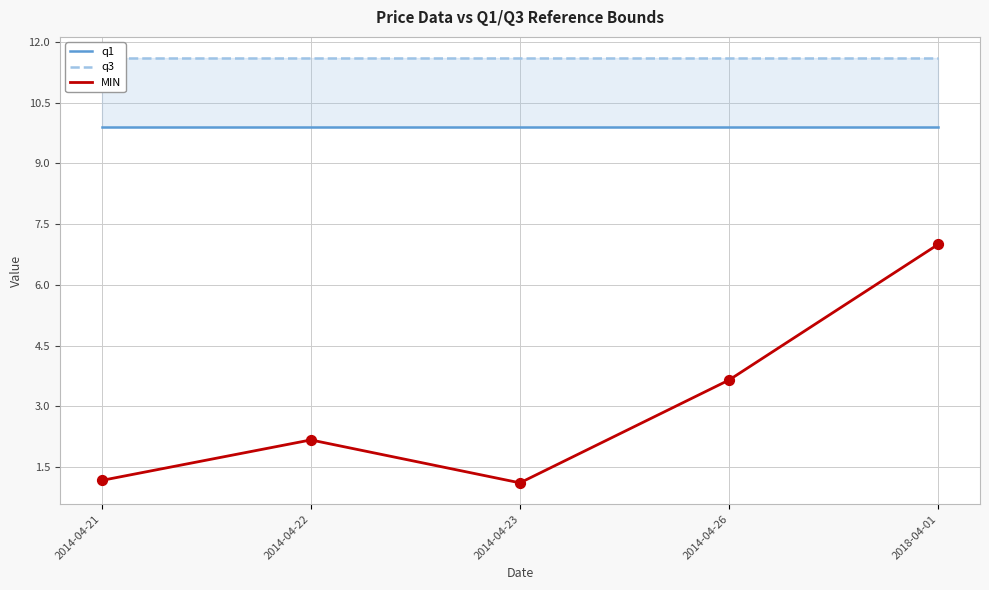

What is the total value across all series at 2014-04-23?

22.6